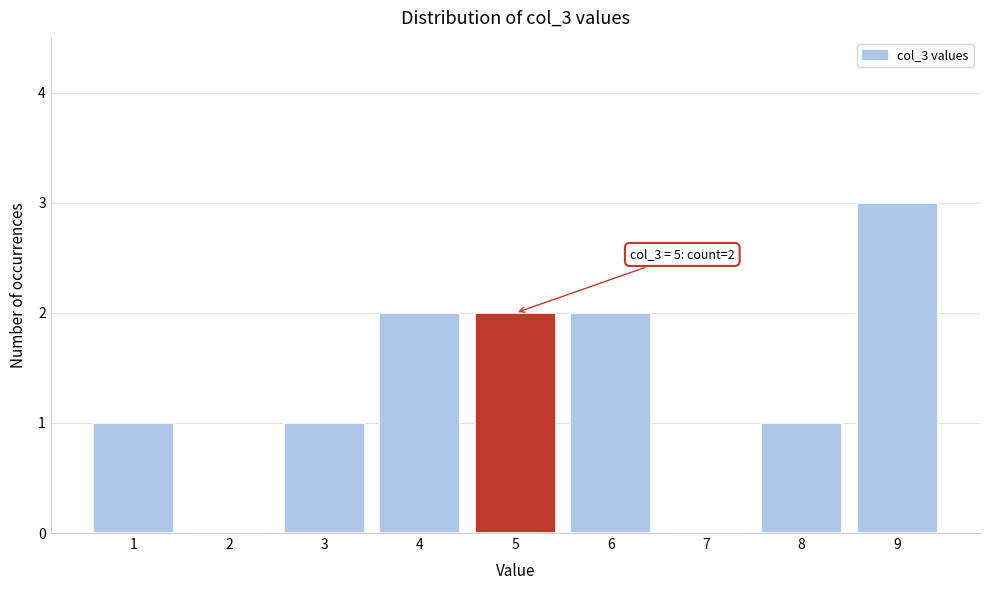

Which range on the x-axis has the tallest bar?

8.5 to 9.5